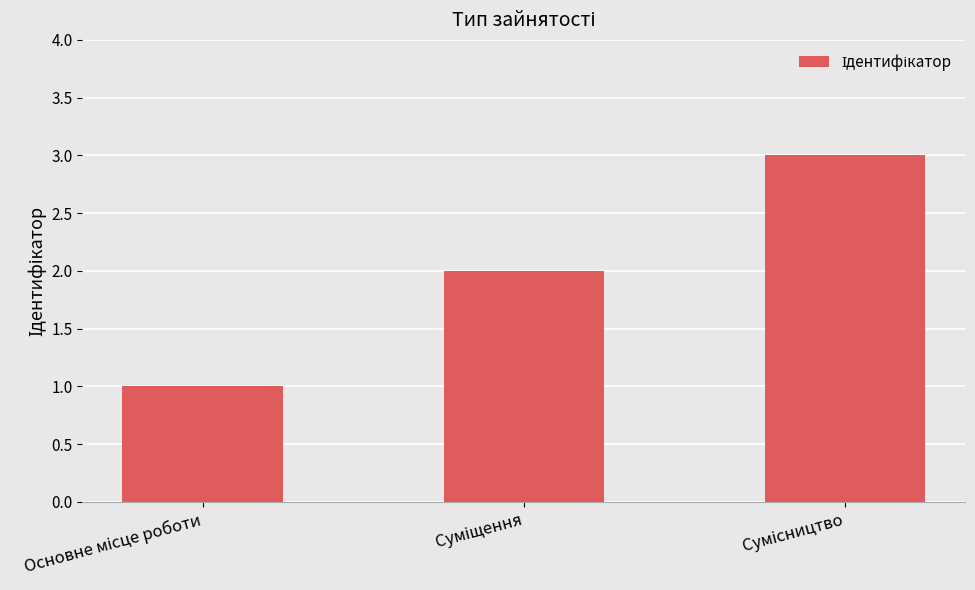

What is the sum of all values?

6